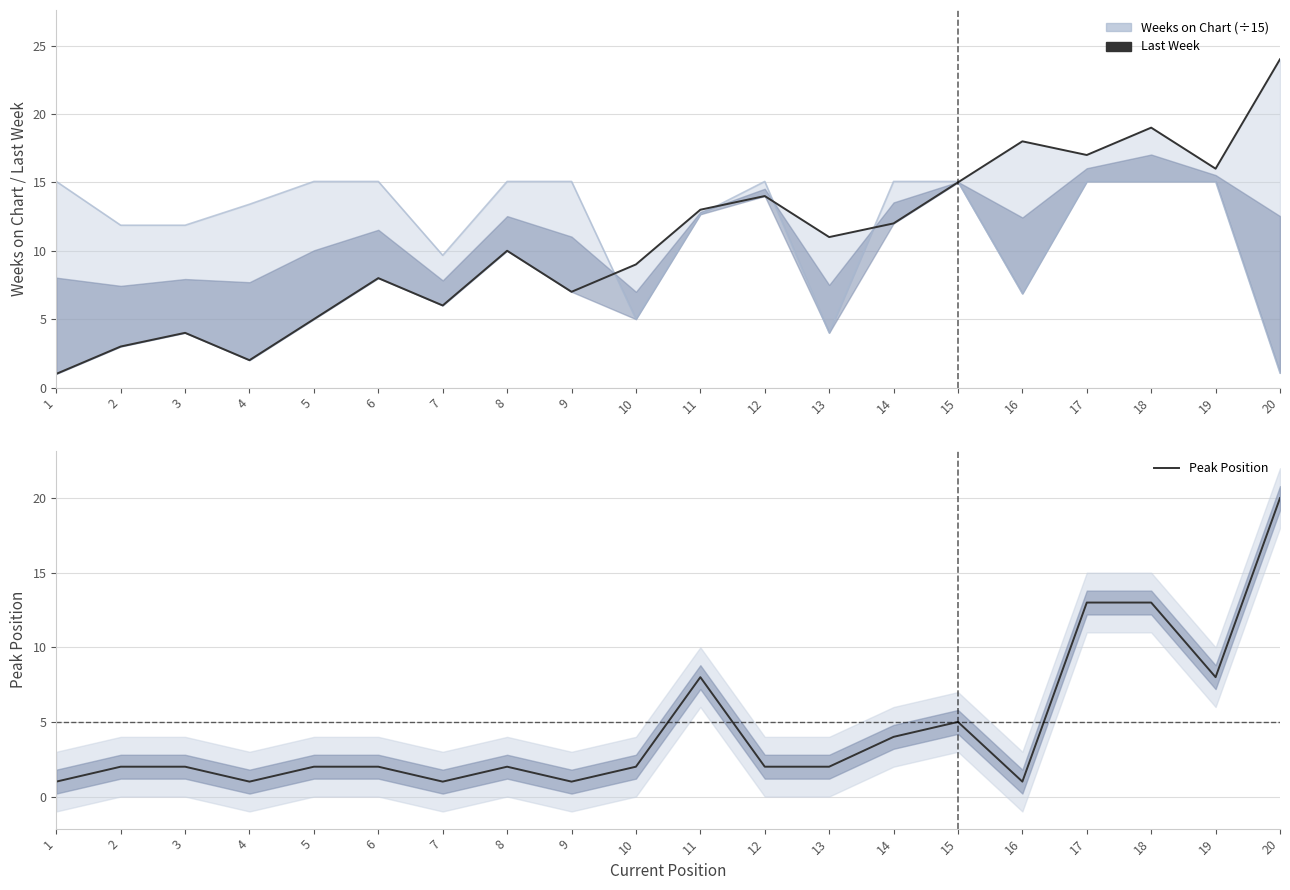

What is the sum of the Weeks on Chart (÷15) values at 2 and 8?

26.9